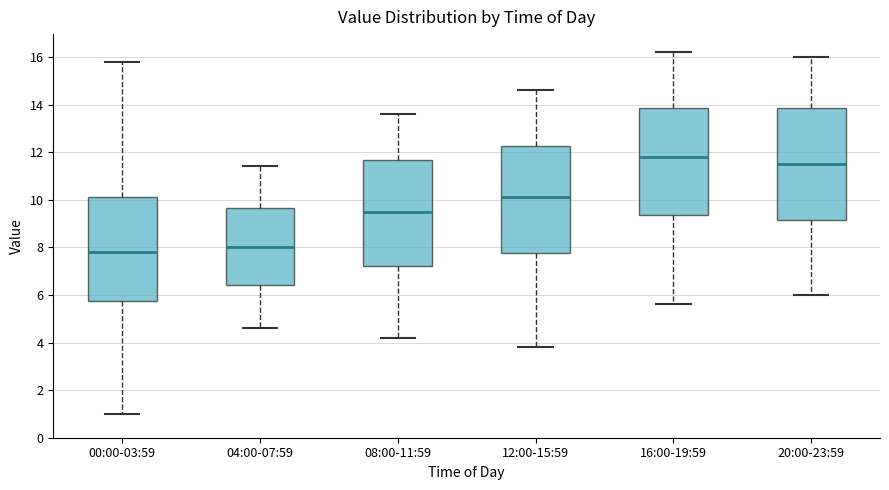

Where does the median line of the box for 00:00-03:59 sit on the y-axis? The values are not printed on the chart, so give them approximately, as read against the axis.

7.8